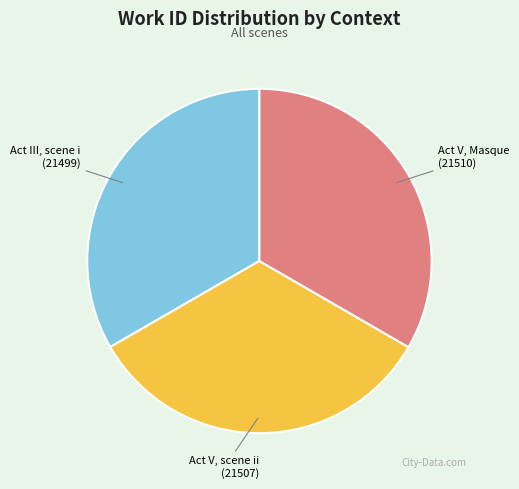

True or false: Act III, scene i accounts for 33% of the total.

True